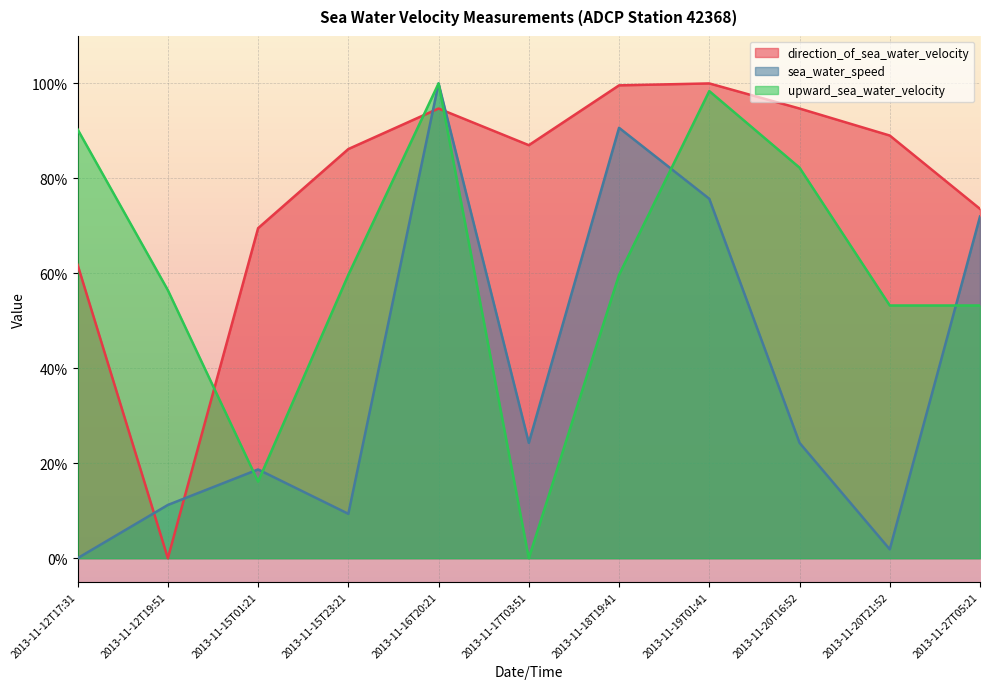

Which has a higher value, 2013-11-16T20:21 or 2013-11-19T01:41?

2013-11-19T01:41